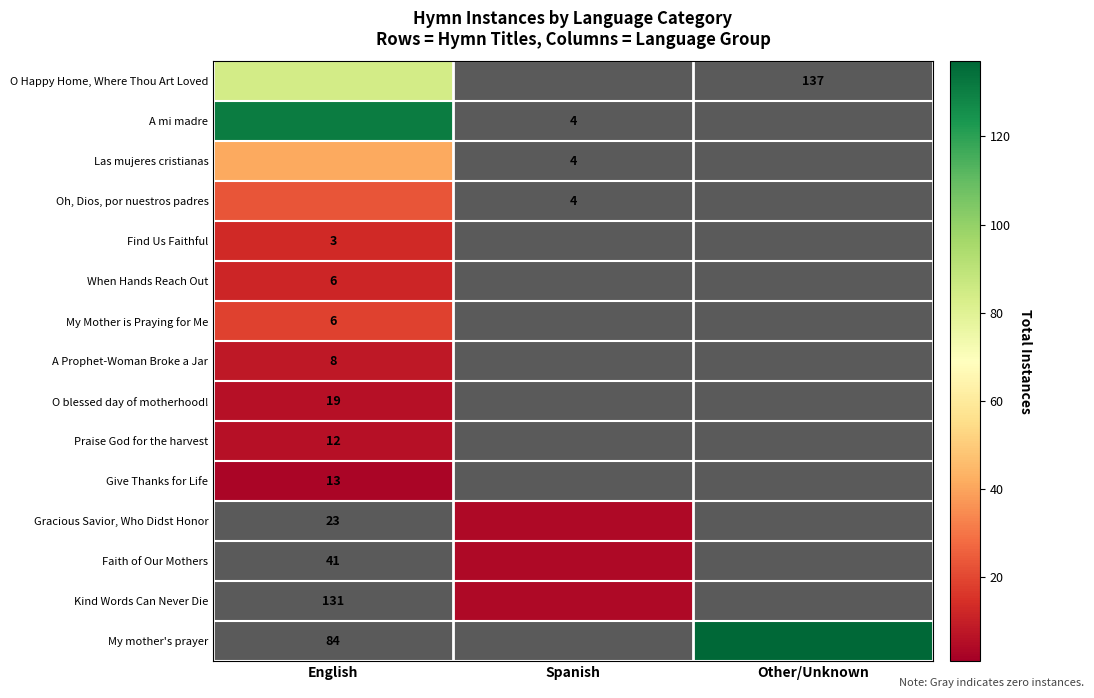

What is the difference between the highest and lowest values at Other/Unknown?

137